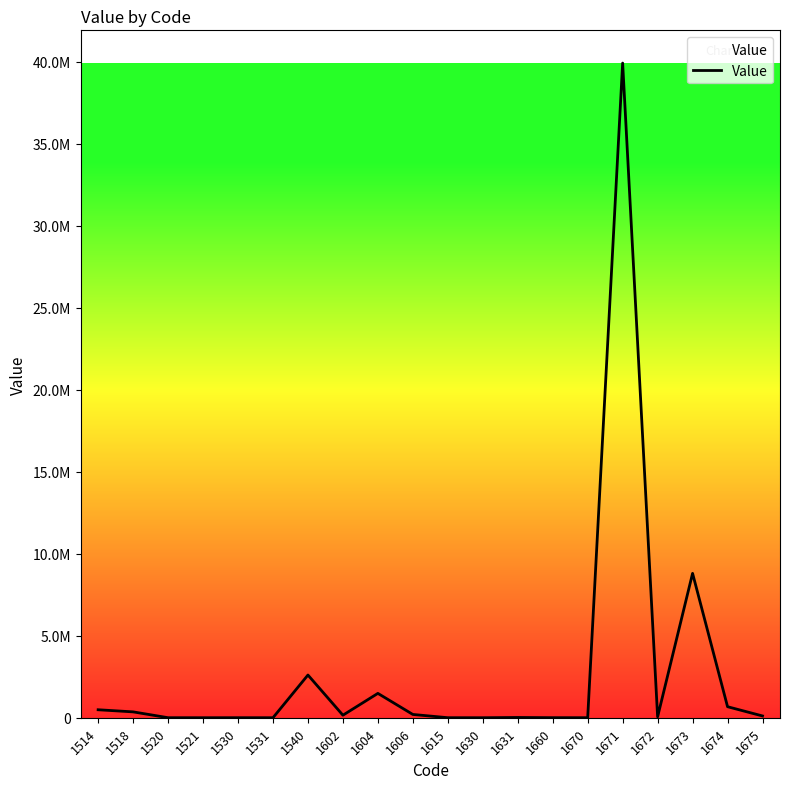

Does the chart display data point markers on the line(s)?

No